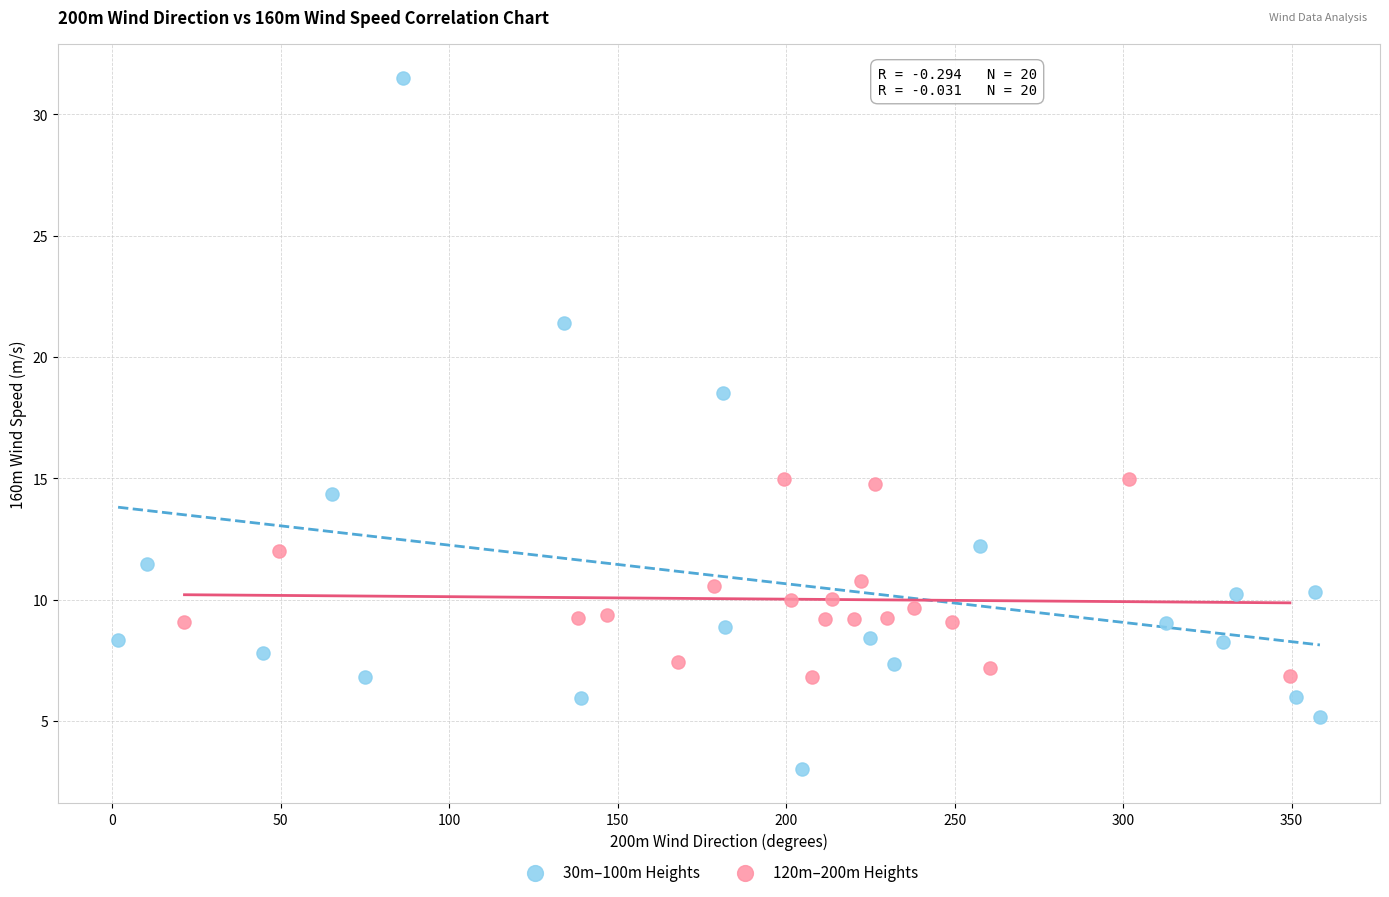

Which series contains the lowest Y value?

30m–100m Heights